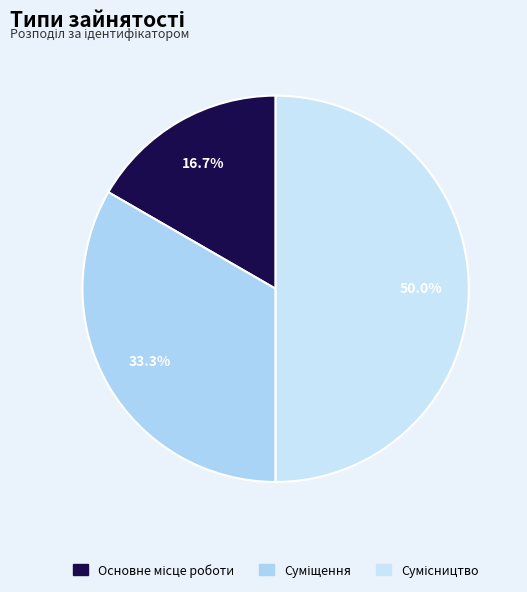

To the nearest percent, what is the difference between the Суміщення and Основне місце роботи slice percentages?

17%